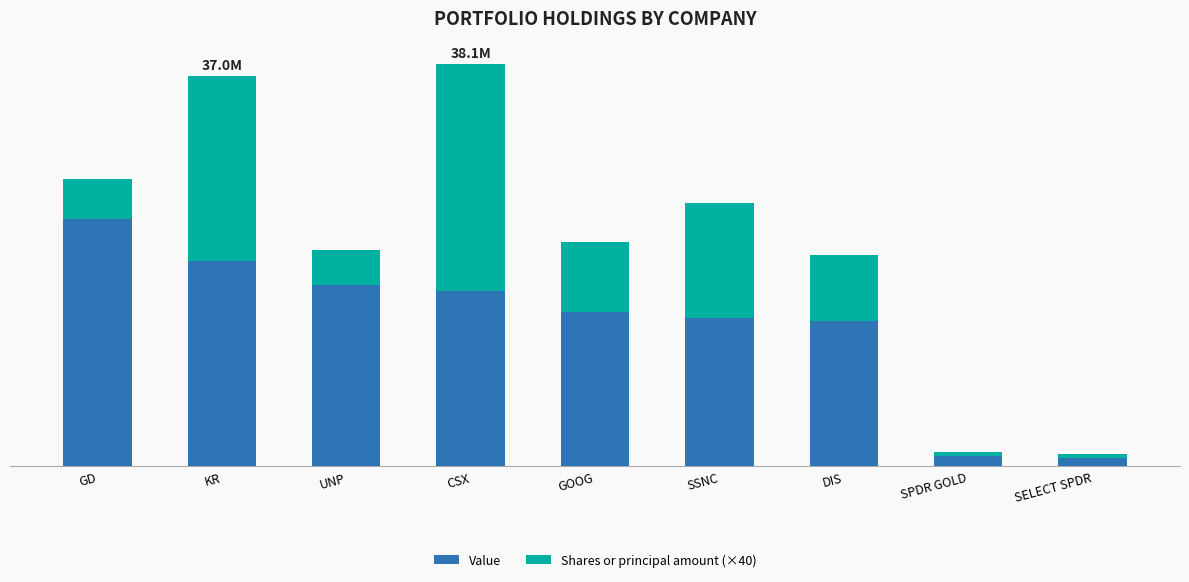

What is the value of the Value bar at the 7th from the left?

13728951